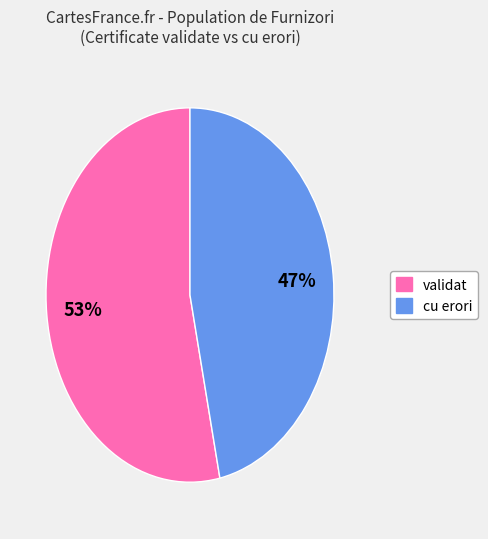

Which category has the biggest portion of the pie?

validat